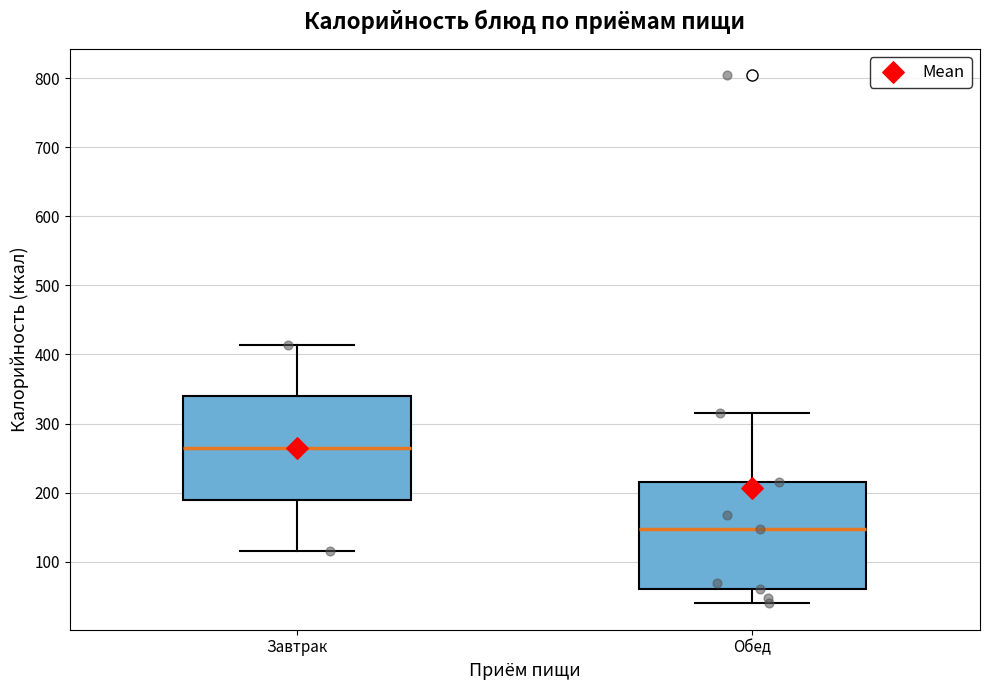

Where does the lower whisker of the box for Обед end on the y-axis? The values are not printed on the chart, so give them approximately, as read against the axis.

40